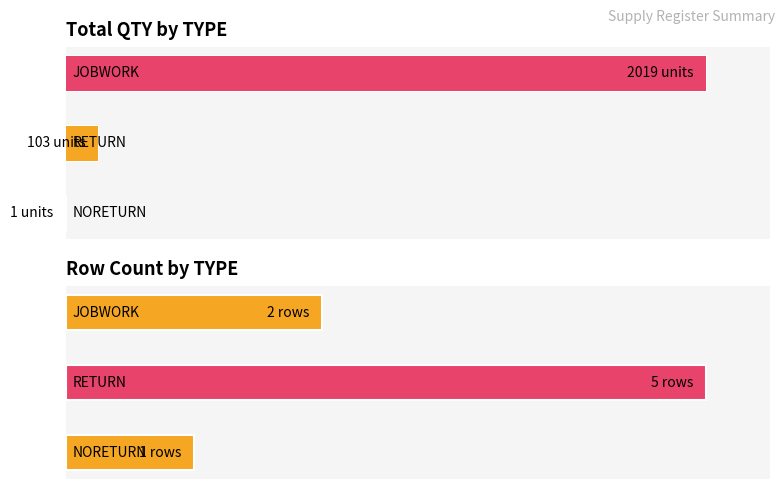

Rank the series by their average value, from highest to lowest.

QTY, Count